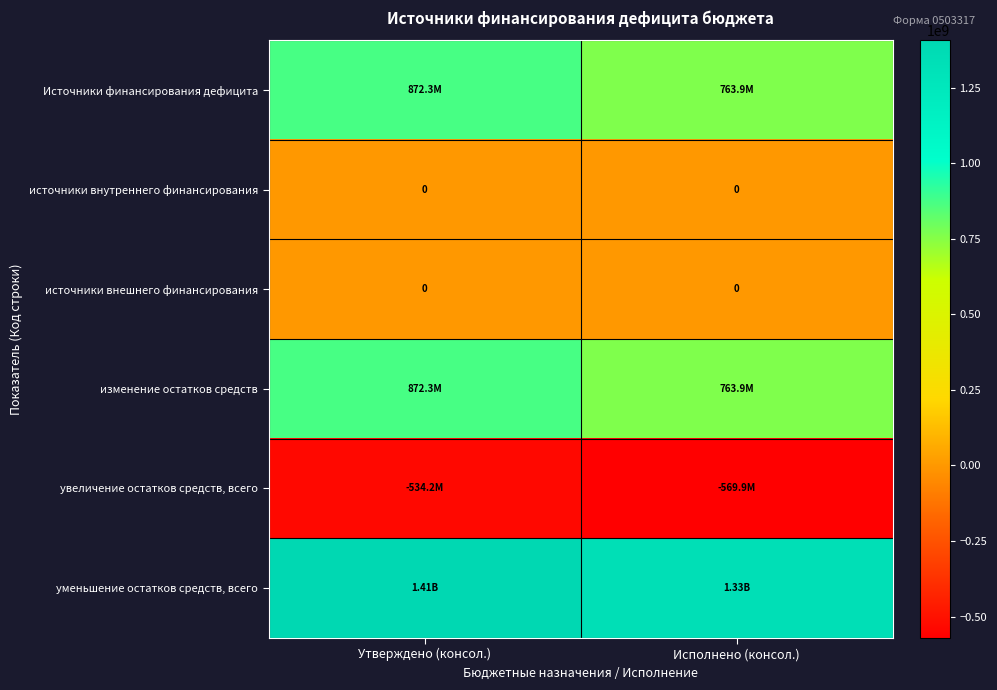

Is the value of Источники финансирования дефицита at Утверждено (консол.) greater than the value of источники внешнего финансирования at Утверждено (консол.)?

Yes